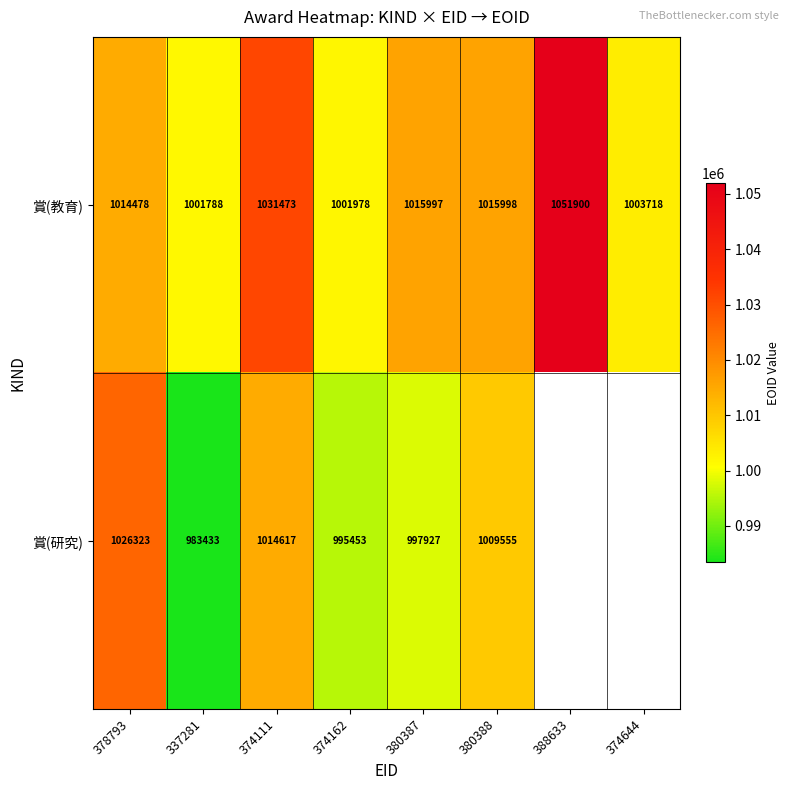

The 賞(研究) series shows 1026323 at 378793. True or false?

True